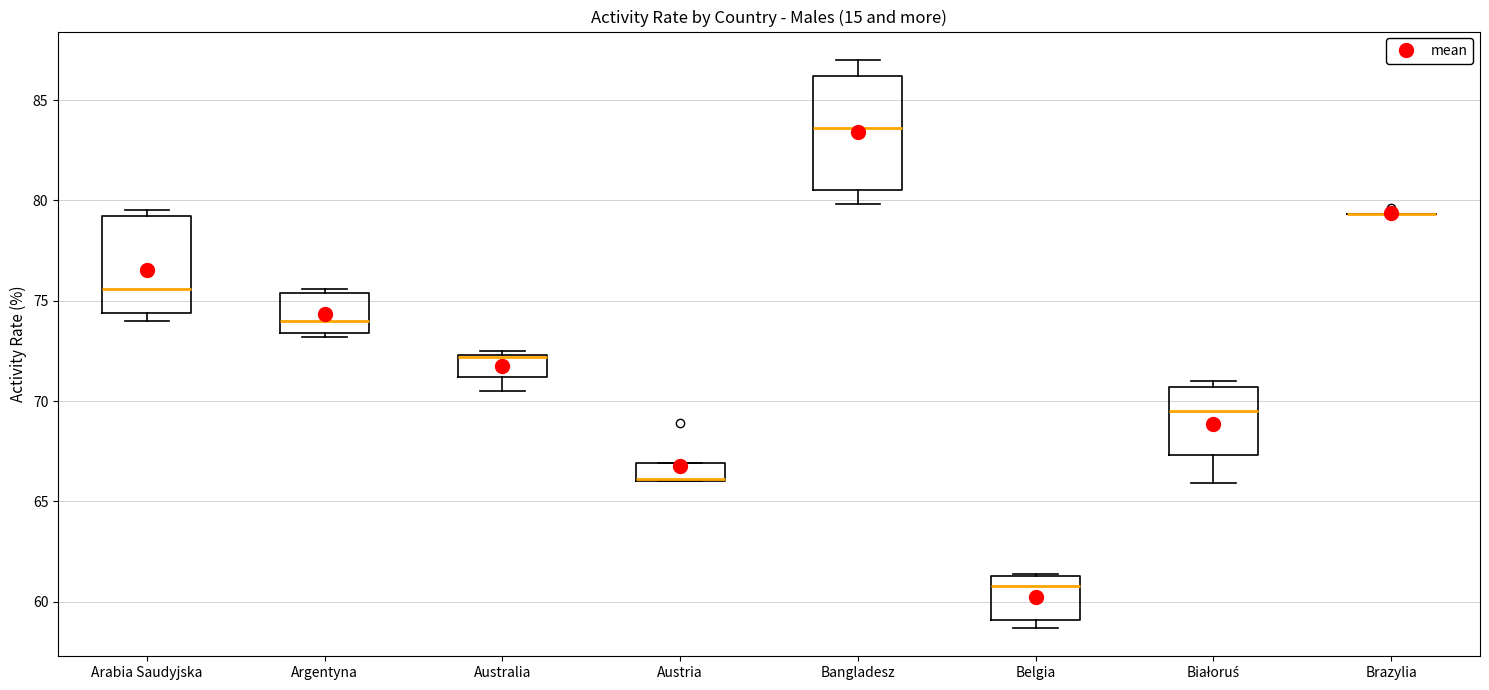

Reading left to right, read every box against the y-axis: the position of its median line, the range the box covers, and the ends of its whiskers. The values are not printed on the chart, so give them approximately, as read against the axis.

Arabia Saudyjska: median 75.5, box 74.5 to 79.0, whiskers 74.0 to 79.5
Argentyna: median 74.0, box 73.5 to 75.5, whiskers 73.0 to 75.5 (just above the box's upper edge)
Australia: median 72.0 (drawn on the box's upper edge), box 71.0 to 72.5, whiskers 70.5 to 72.5 (just above the box's upper edge)
Austria: median 66.0 (drawn on the box's lower edge), box 66.0 to 67.0, whiskers 66.0 to 67.0
Bangladesz: median 83.5, box 80.5 to 86.0, whiskers 80.0 to 87.0
Belgia: median 61.0, box 59.0 to 61.5, whiskers 58.5 to 61.5
Białoruś: median 69.5, box 67.5 to 70.5, whiskers 66.0 to 71.0
Brazylia: box collapsed to a line at 79.5, whiskers 79.5 to 79.5